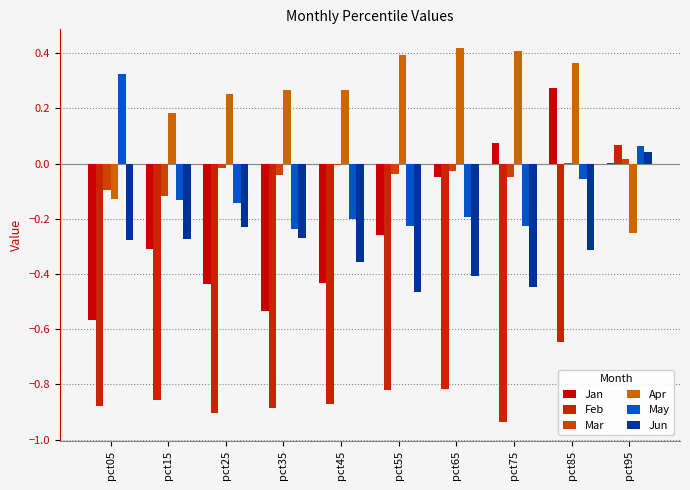

Is it true that Apr equals 0.2 at pct85?

False